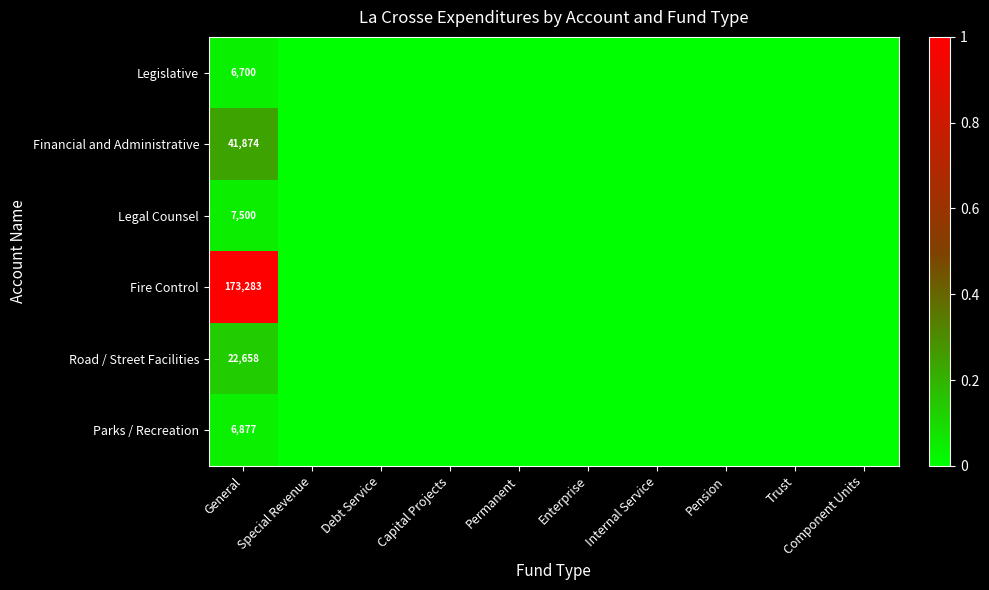

Is it true that Road / Street Facilities equals 22658 at General?

True